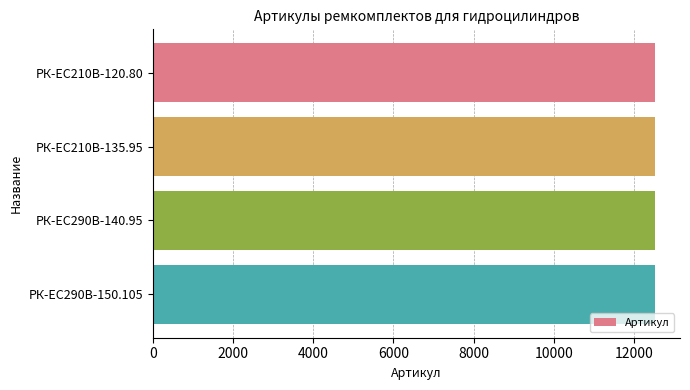

What is the average value?

12520